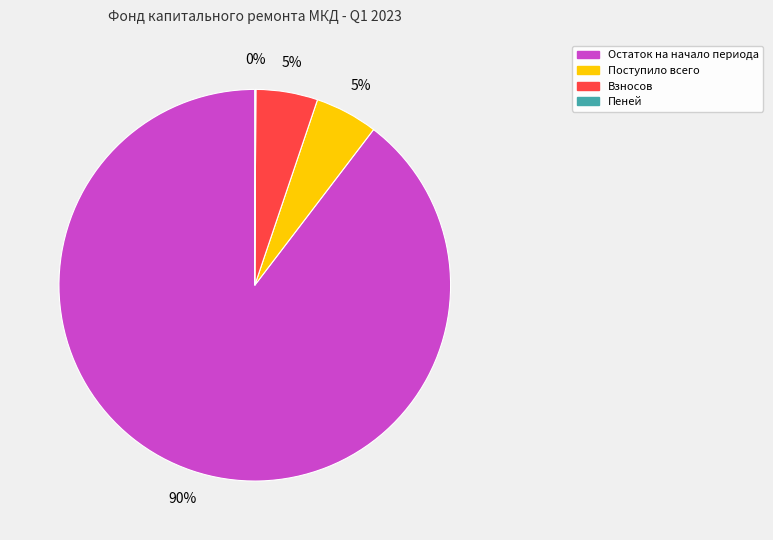

Approximately how many times larger is the value at Поступило всего compared to Взносов?

1.0